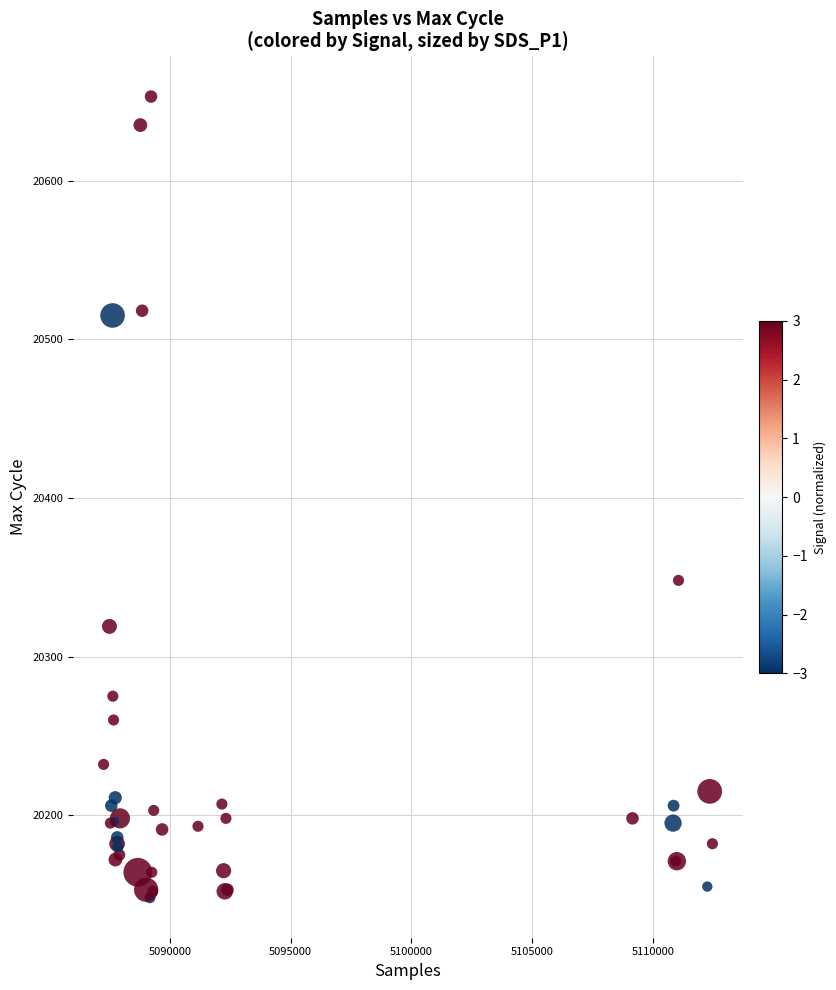

What Y value in the scatter plot is closest to 20400?

20348